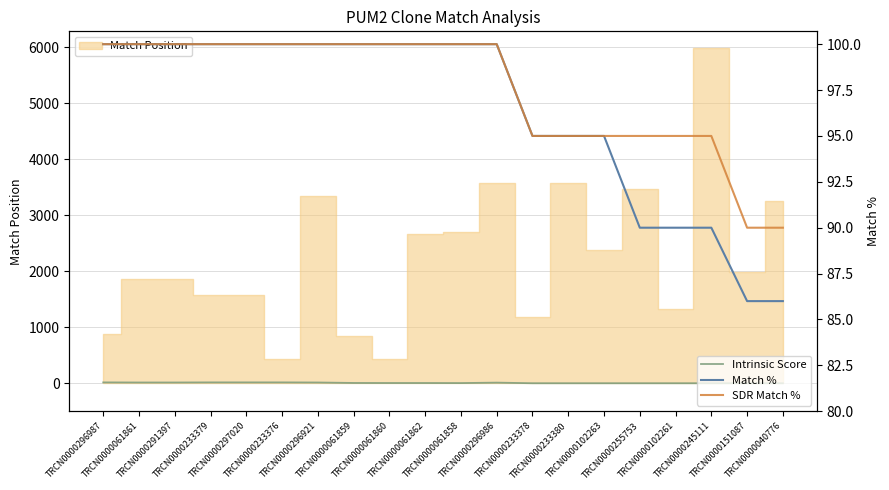

What is the value of the SDR Match % point at the 3rd from the left?

100.0